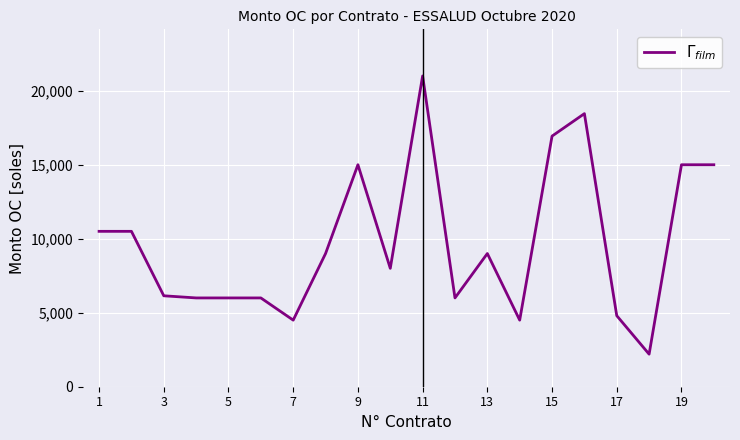

What is the greatest value displayed?

21000